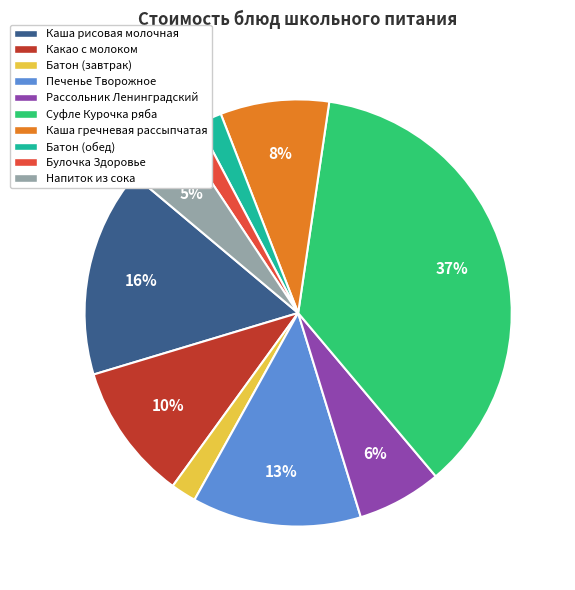

Which slice is the largest?

Суфле Курочка ряба